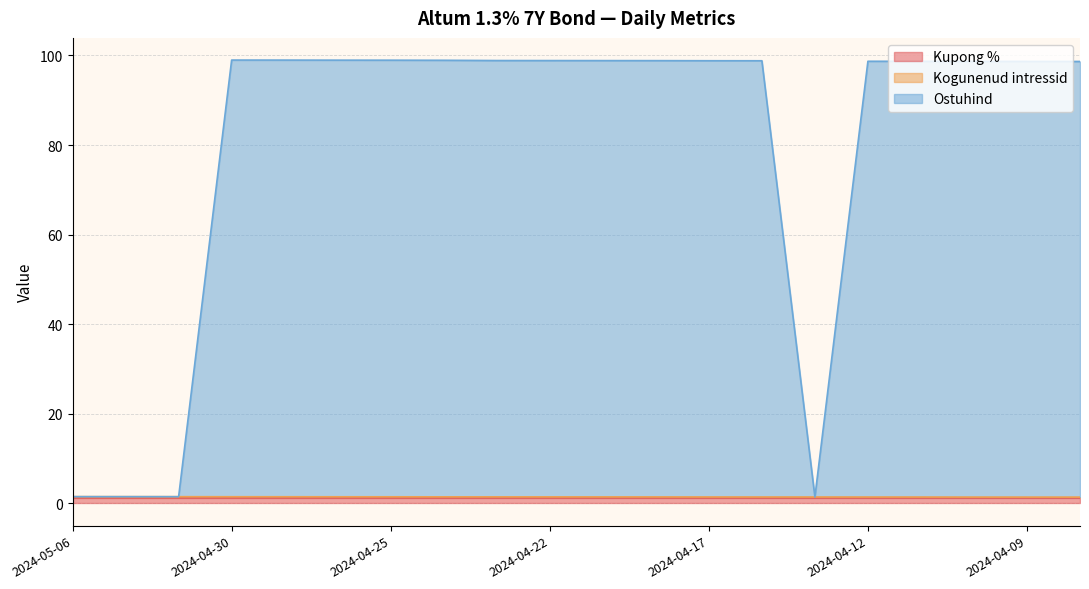

How many data points in Ostuhind are above 98?

16